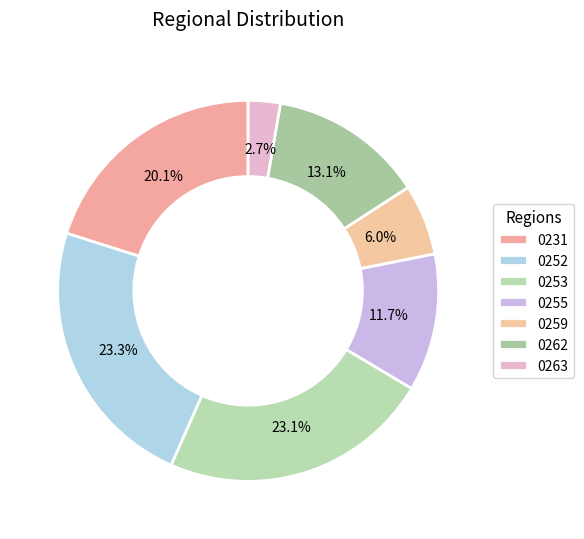

Is there any slice that represents more than half of the pie?

No